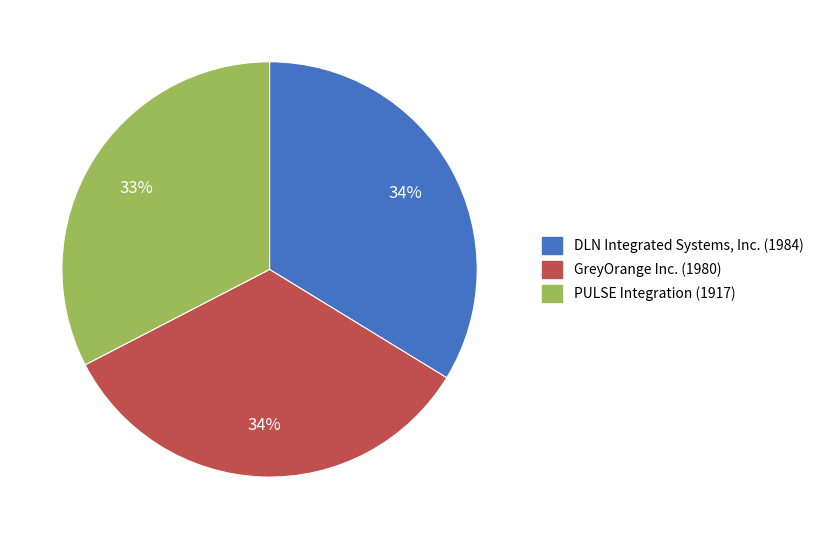

To the nearest percent, what portion does PULSE Integration (1917) represent?

33%